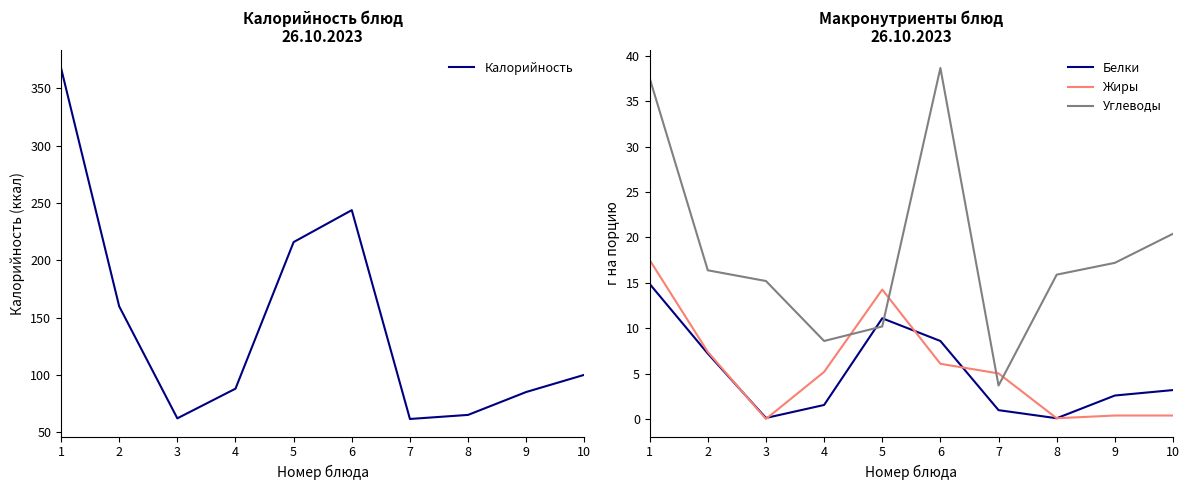

What is the average value of the Жиры series?

5.6